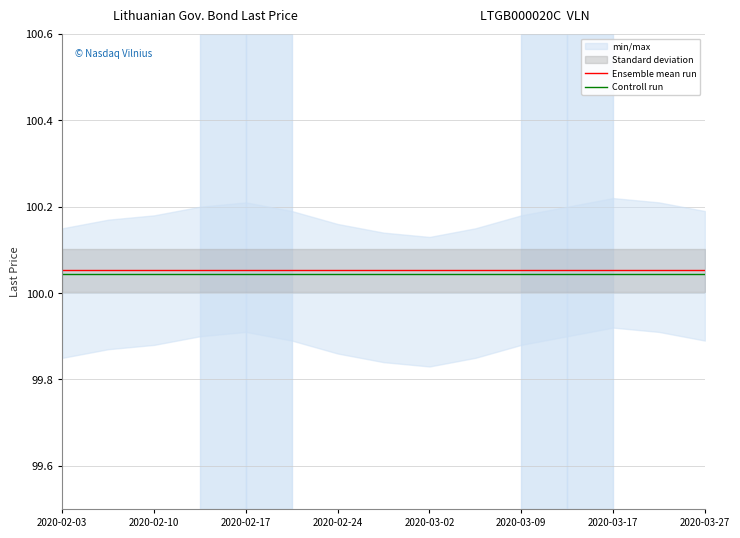

At which label does Ensemble mean run reach its minimum?

2020-02-03